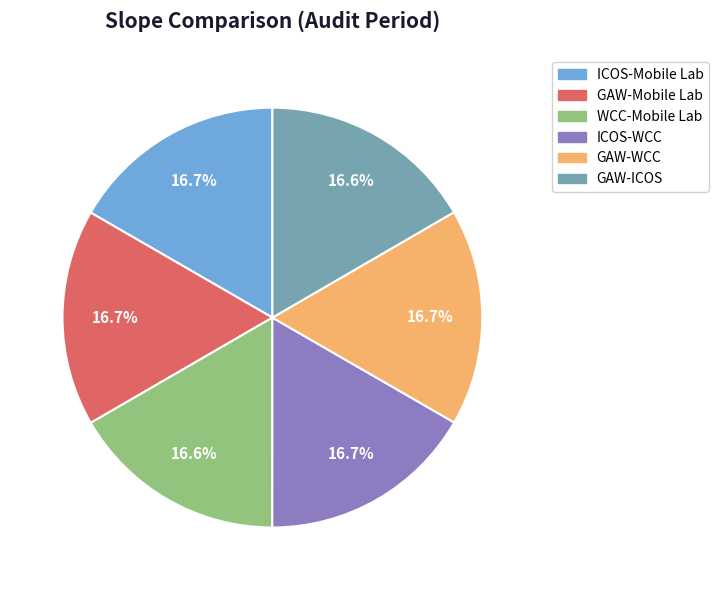

What percentage is NOT represented by GAW-WCC?

83.3%